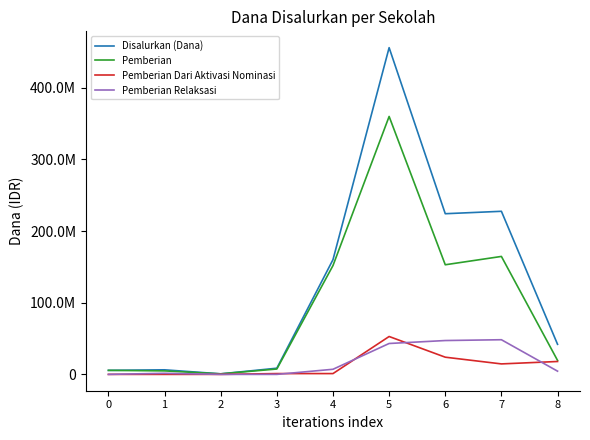

Reading right to left, transcribe all the data shown in this chart.

Disalurkan (Dana): 8=42000000	7=227625000	6=224250000	5=456000000	4=160125000	3=8625000	2=750000	1=6375000	0=5625000
Pemberian: 8=19500000	7=164625000	6=153000000	5=360000000	4=151875000	3=7500000	2=750000	1=4875000	0=5625000
Pemberian Dari Aktivasi Nominasi: 8=18000000	7=14625000	6=24000000	5=52875000	4=1125000	3=1125000	2=0	1=0	0=0
Pemberian Relaksasi: 8=4500000	7=48375000	6=47250000	5=43125000	4=7125000	3=0	2=0	1=1500000	0=0